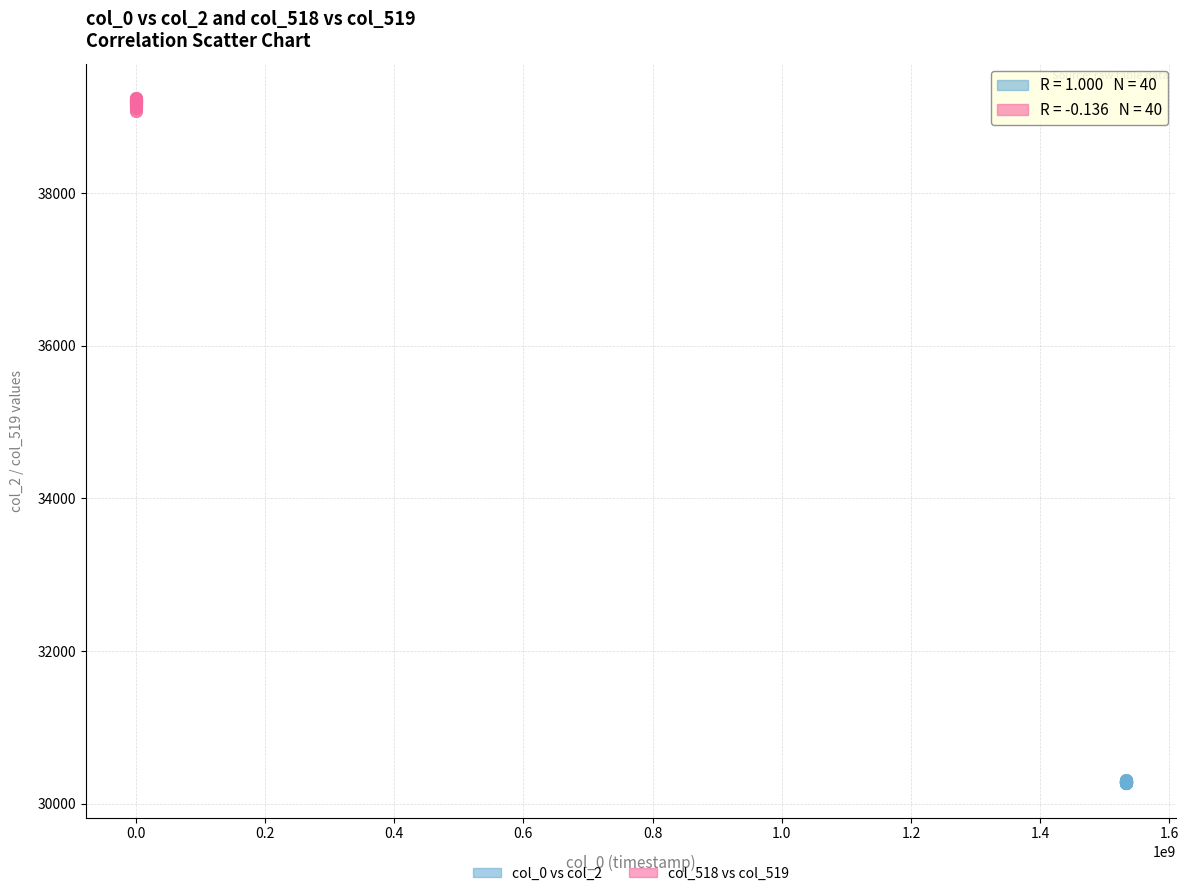

Which series reaches the minimum Y coordinate?

col_0 vs col_2